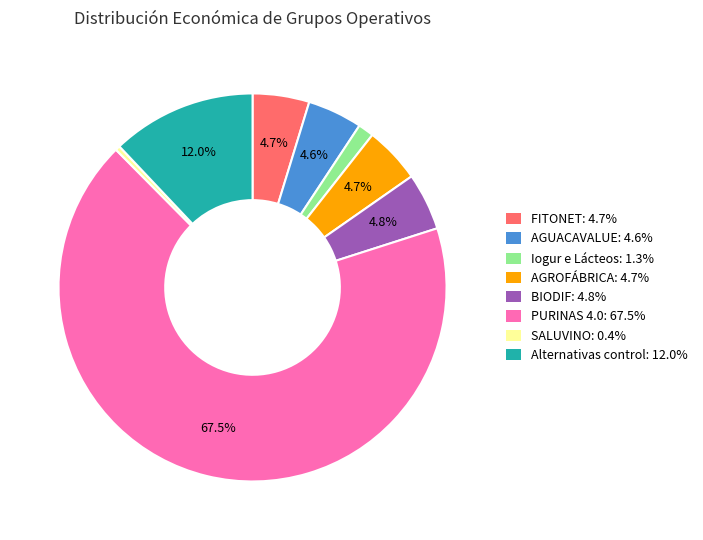

What is the majority slice?

PURINAS 4.0